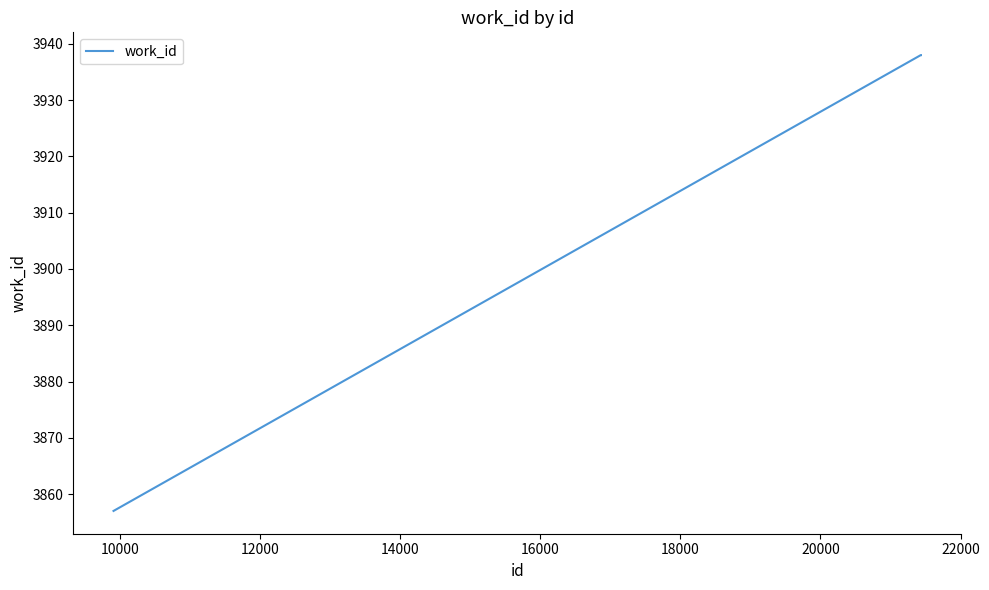

How many values are below 3938?

1